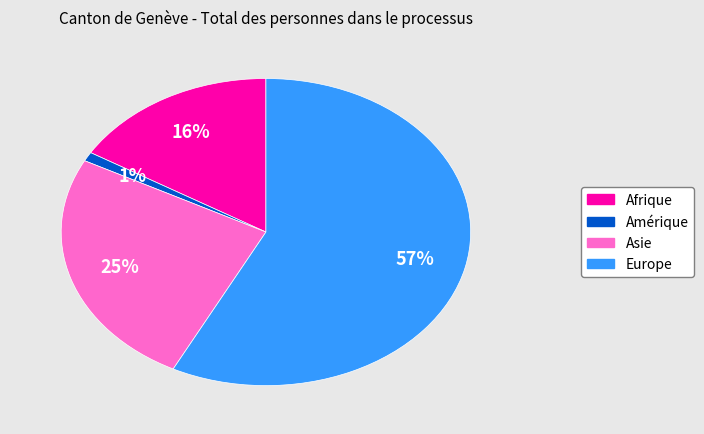

To the nearest percent, what is the difference between the largest and smallest slice percentages?

57%